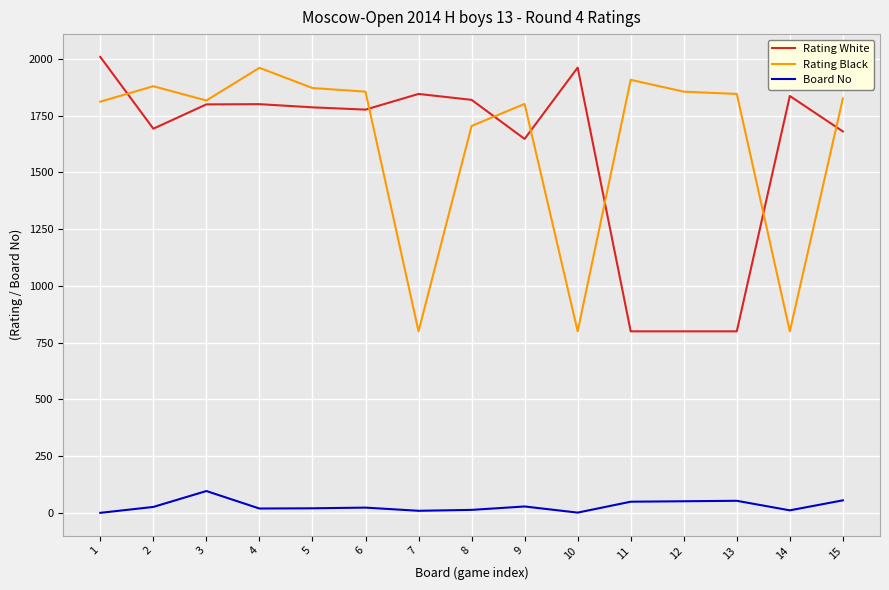

True or false: Rating White has more than 2 points higher than both neighbors.

True